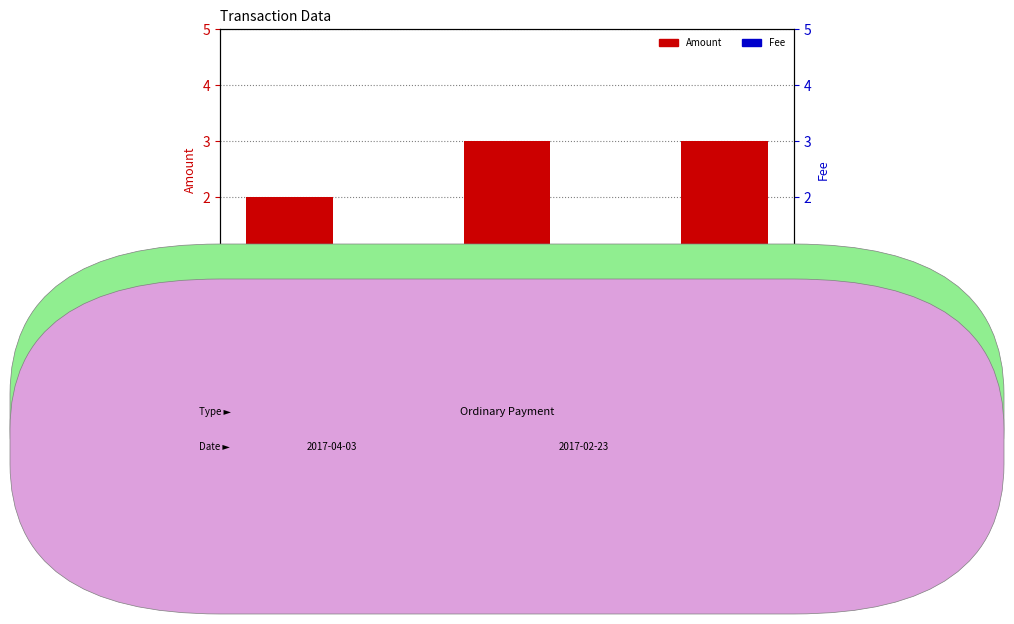

What position from the left is S-7F5P-YS47-LB6B-7CST4?

3